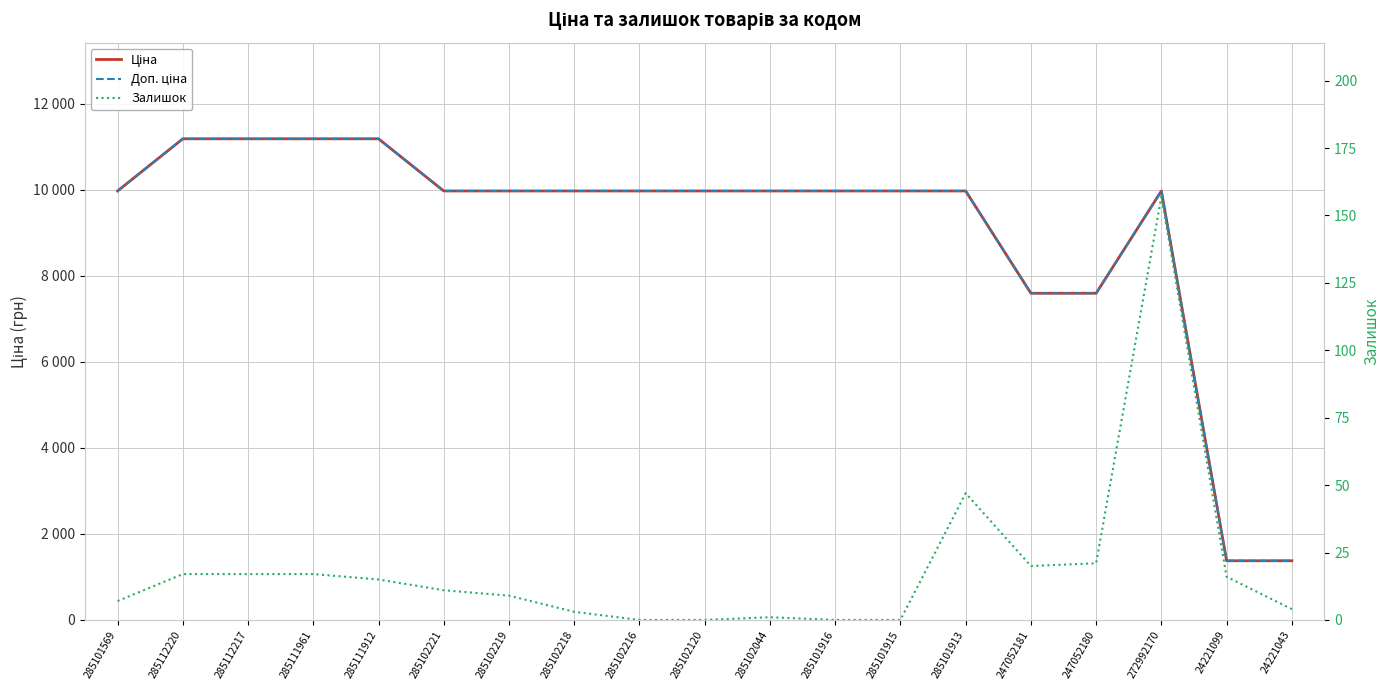

Which series has the largest range (max minus min)?

Доп. ціна